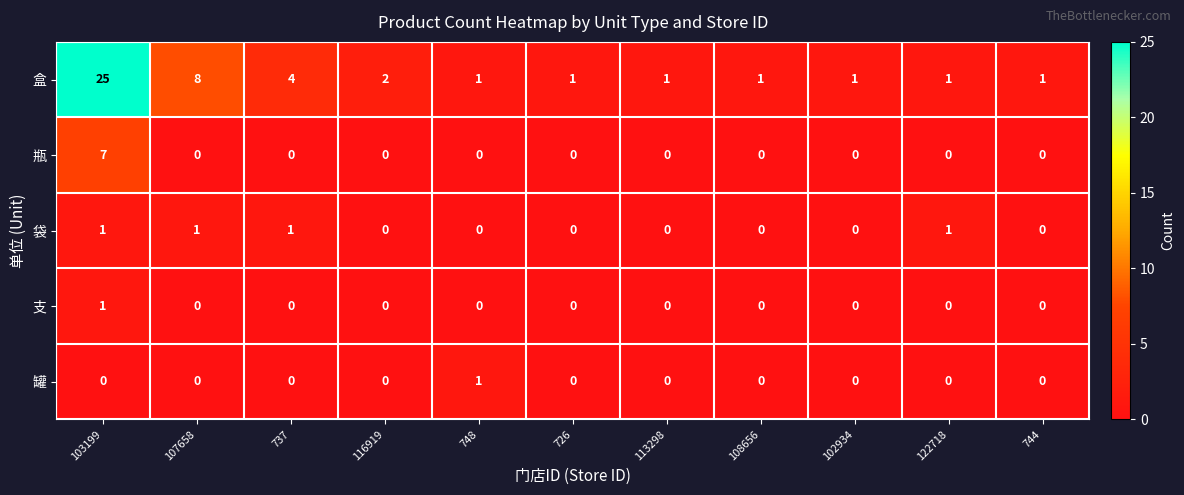

Which series has the largest range (max minus min)?

盒